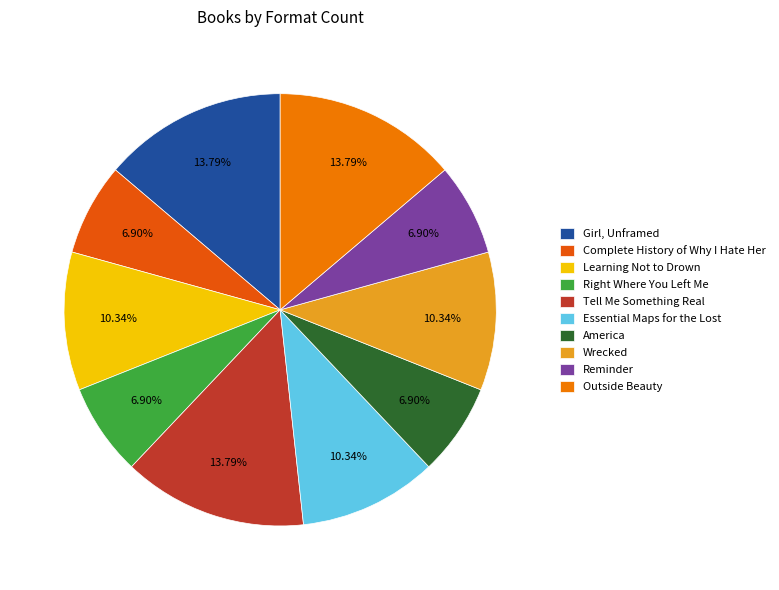

Does Complete History of Why I Hate Her account for over 50% of the chart?

No